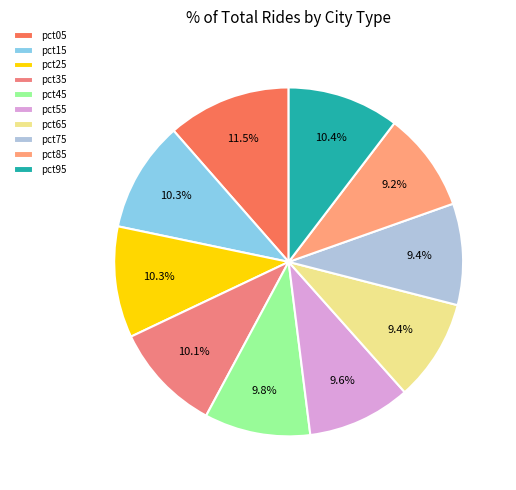

Is there any slice that represents more than half of the pie?

No